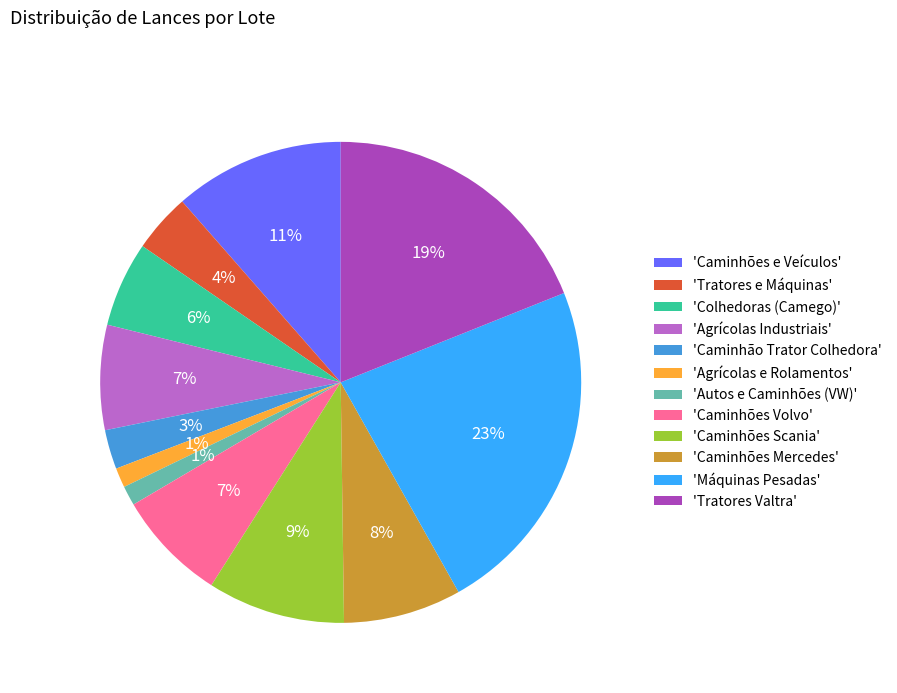

Is there a majority slice in this chart?

No